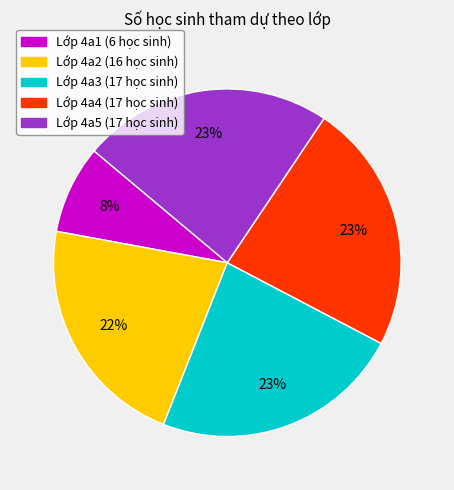

Is there any slice that represents more than half of the pie?

No